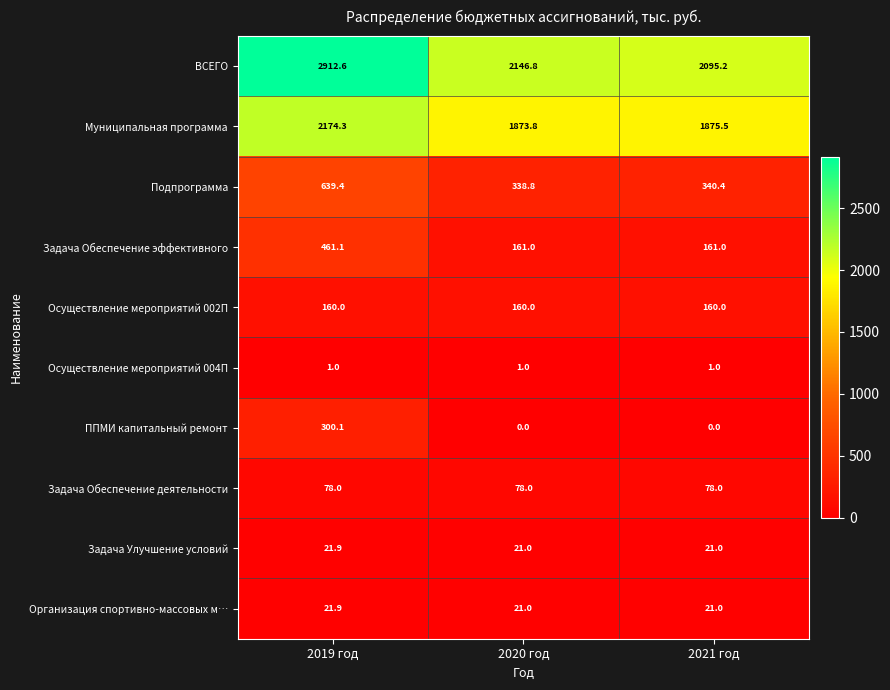

What is the greatest value displayed?

2912.6